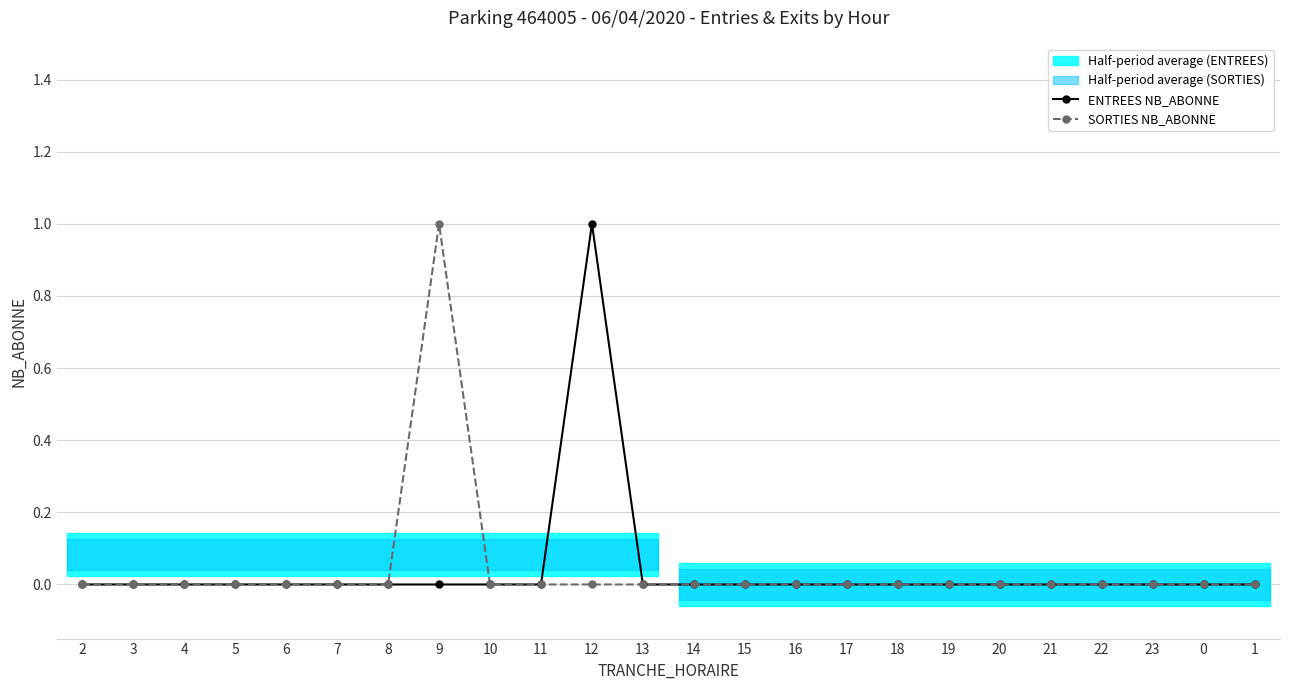

True or false: ENTREES NB_ABONNE has more than 2 interior local peaks.

False